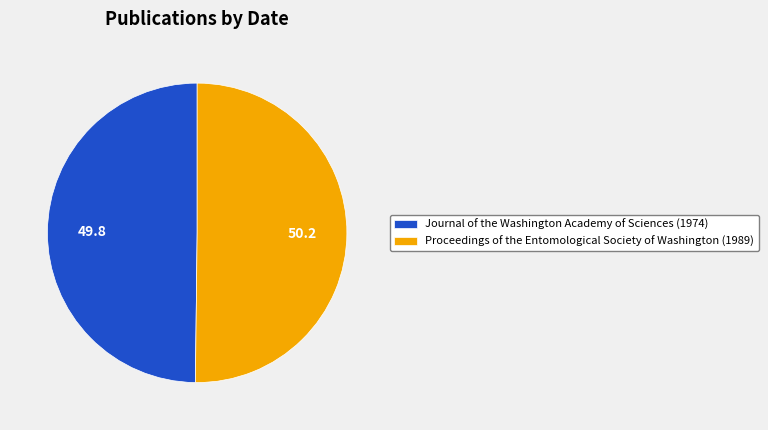

Combined, do Journal of the Washington Academy of Sciences (1974) and Proceedings of the Entomological Society of Washington (1989) account for over 50%?

Yes